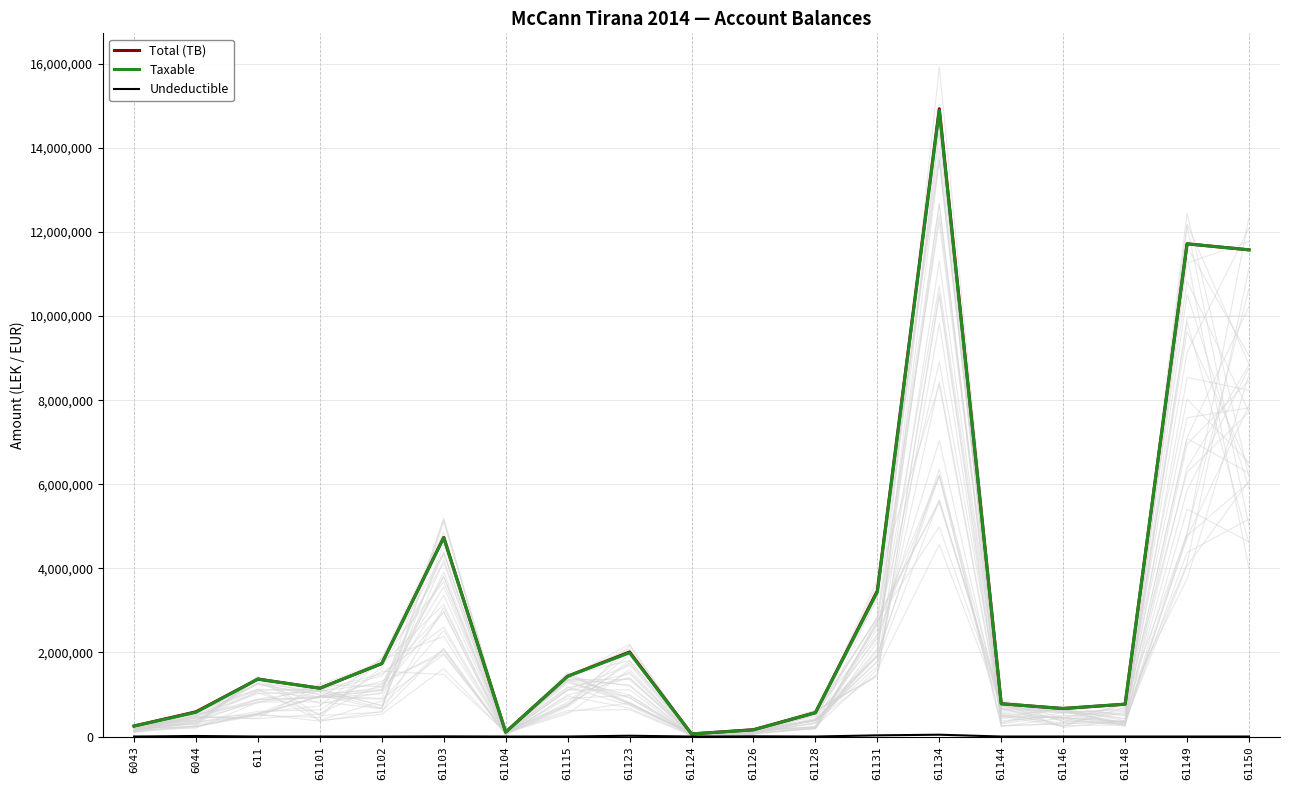

The Undeductible series shows 5100.0 at 61126. True or false?

True